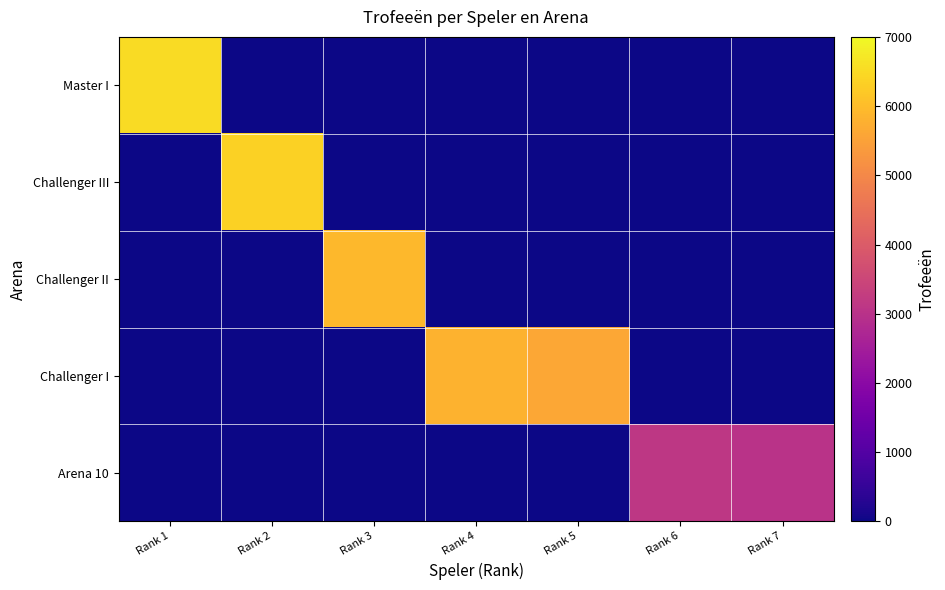

Reading left to right, extract all data points from this chart.

Master I: Rank 1=6530	Rank 2=0	Rank 3=0	Rank 4=0	Rank 5=0	Rank 6=0	Rank 7=0
Challenger III: Rank 1=0	Rank 2=6352	Rank 3=0	Rank 4=0	Rank 5=0	Rank 6=0	Rank 7=0
Challenger II: Rank 1=0	Rank 2=0	Rank 3=5913	Rank 4=0	Rank 5=0	Rank 6=0	Rank 7=0
Challenger I: Rank 1=0	Rank 2=0	Rank 3=0	Rank 4=5804	Rank 5=5631	Rank 6=0	Rank 7=0
Arena 10: Rank 1=0	Rank 2=0	Rank 3=0	Rank 4=0	Rank 5=0	Rank 6=3140	Rank 7=3015